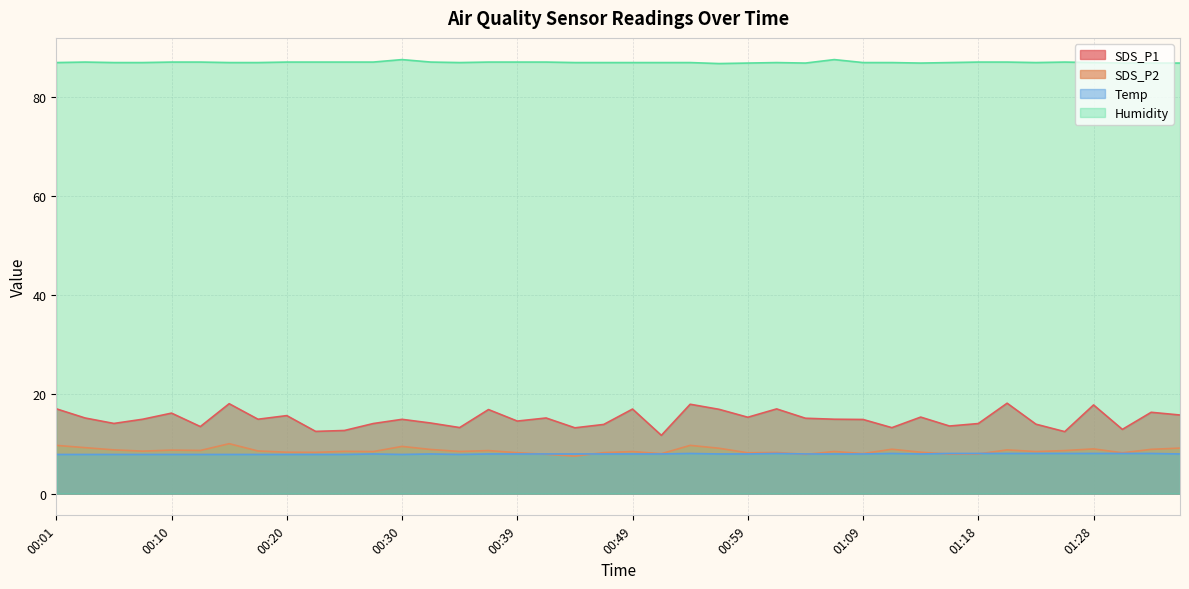

List the labels in order of Temp value, largest first.

00:54, 01:01, 01:11, 01:16, 01:18, 01:21, 01:23, 01:26, 01:28, 01:30, 01:33, 00:27, 00:32, 00:37, 00:39, 00:42, 00:44, 00:47, 00:49, 00:52, 00:56, 00:59, 01:04, 01:06, 01:09, 01:13, 01:35, 00:01, 00:03, 00:05, 00:08, 00:10, 00:13, 00:15, 00:18, 00:20, 00:22, 00:25, 00:30, 00:35